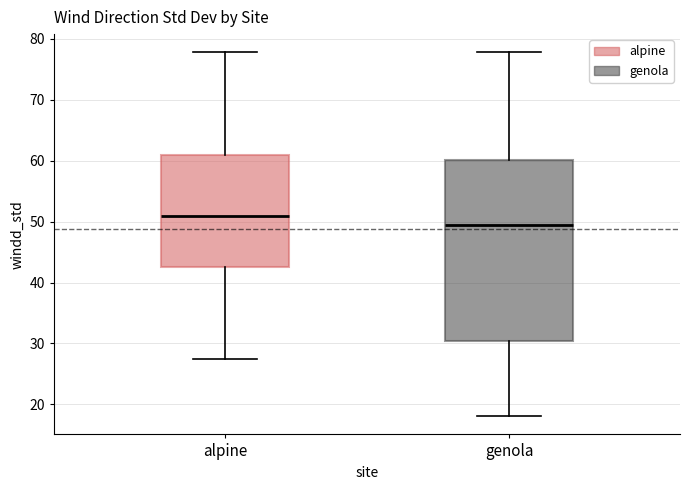

Comparing the boxes themselves (not the whiskers), which one is the tallest?

genola